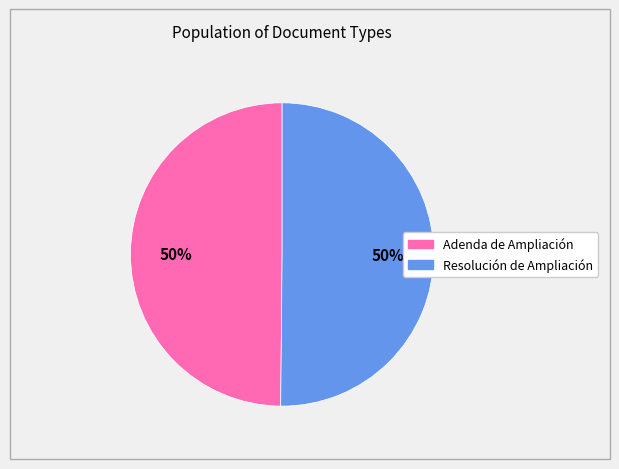

To the nearest percent, what portion does Resolución de Ampliación represent?

50%